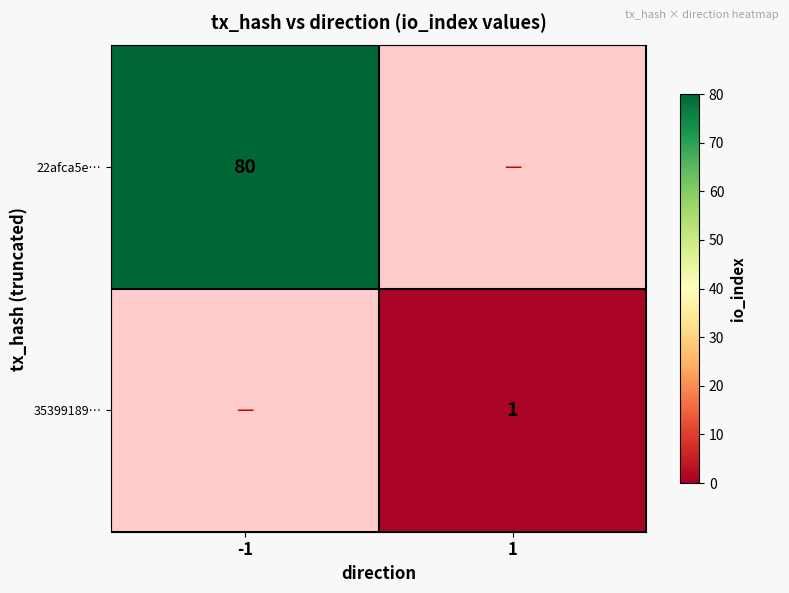

Is the value of 22afca5e… at -1 greater than the value of 35399189… at 1?

Yes